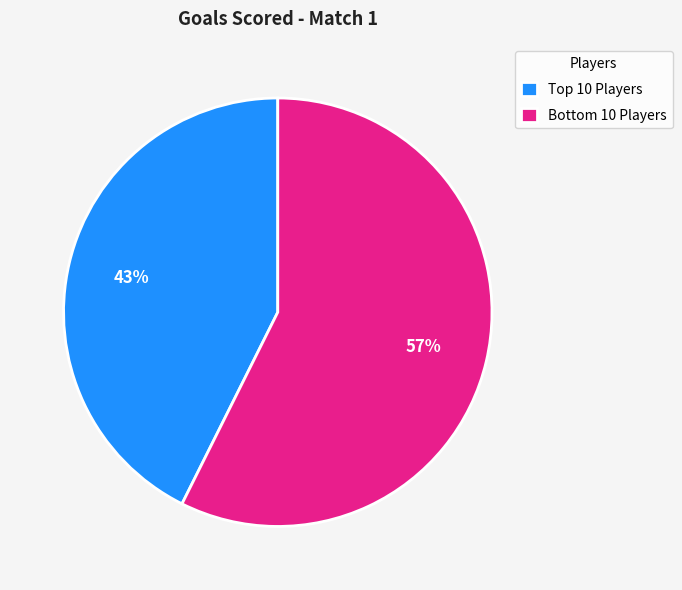

Rank the categories by value from lowest to highest.

Top 10 Players, Bottom 10 Players